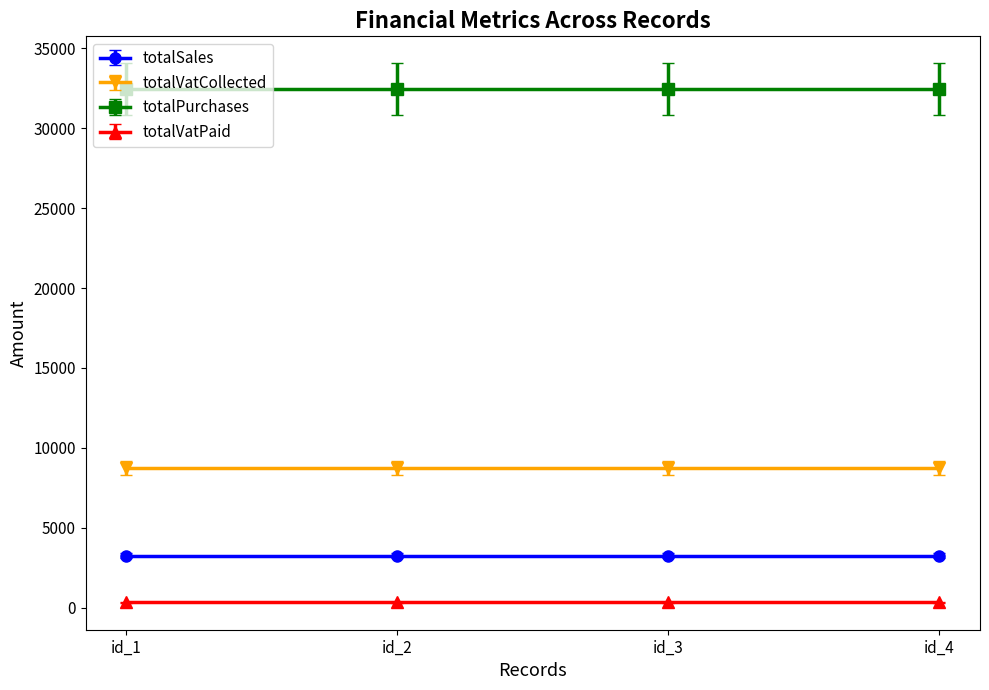

Read the totalSales value at id_4.

3248